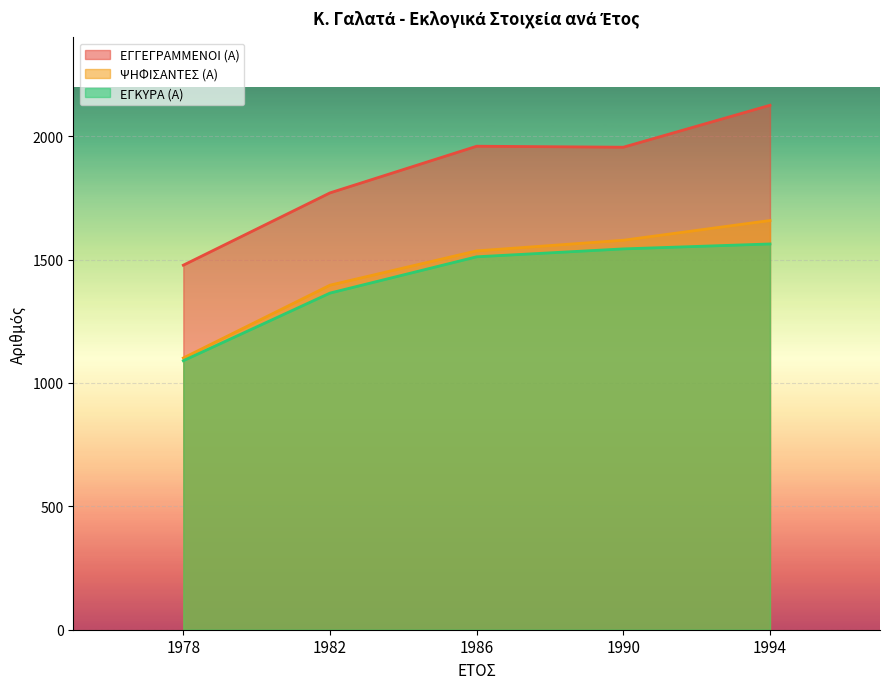

Reading left to right, list all the values displayed in this chart.

ΕΓΓΕΓΡΑΜΜΕΝΟΙ (Α): 1978=1477	1982=1770	1986=1959	1990=1955	1994=2125
ΨΗΦΙΣΑΝΤΕΣ (Α): 1978=1101	1982=1396	1986=1535	1990=1578	1994=1658
ΕΓΚΥΡΑ (Α): 1978=1090	1982=1364	1986=1511	1990=1543	1994=1563